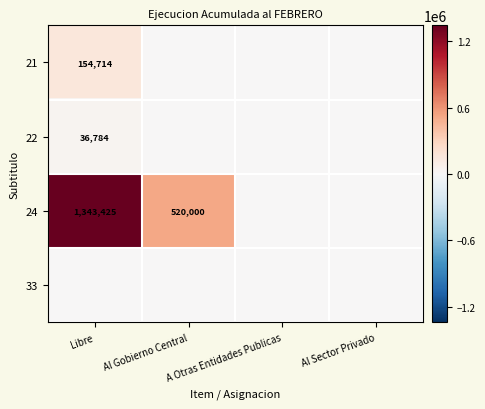

Is it true that 21 equals 43427 at Libre?

False